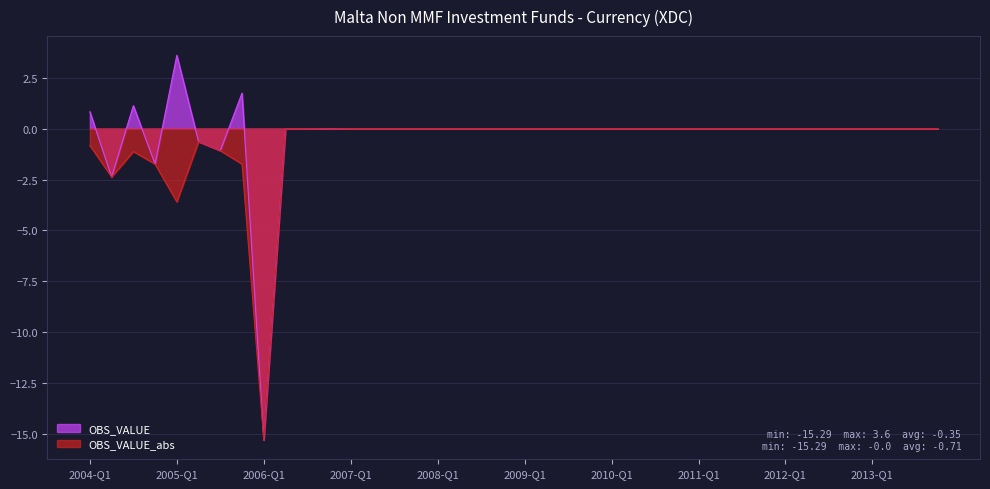

What is the label of the 11th point from the left?

2006-Q3